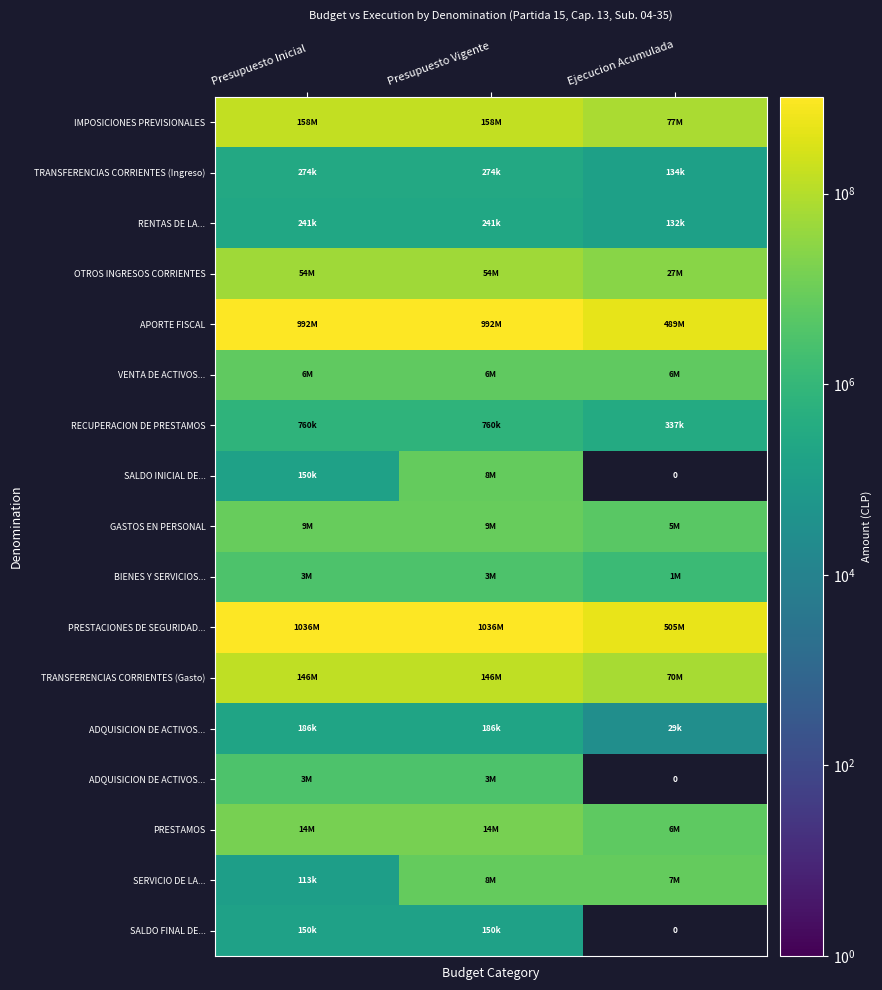

Which category has the highest value across all series?

Presupuesto Inicial